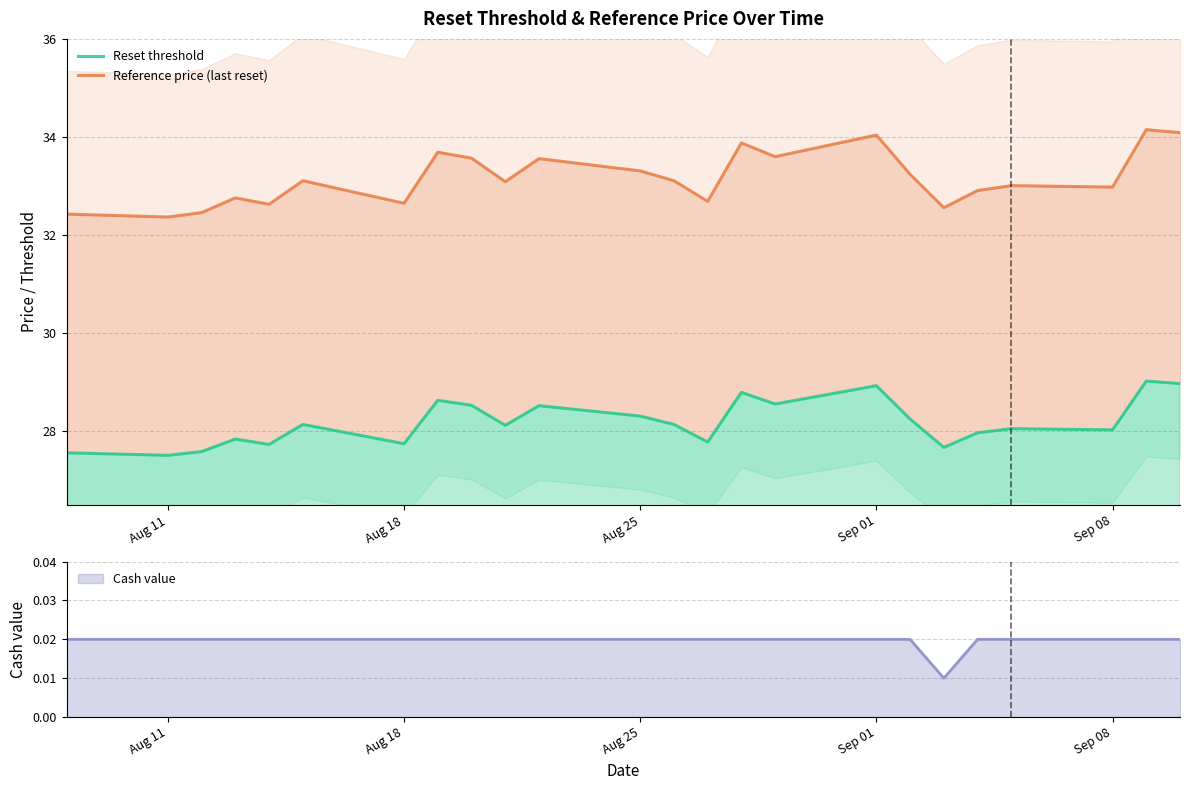

What are all the series names shown in the legend?

Reset threshold, Reference price (last reset)